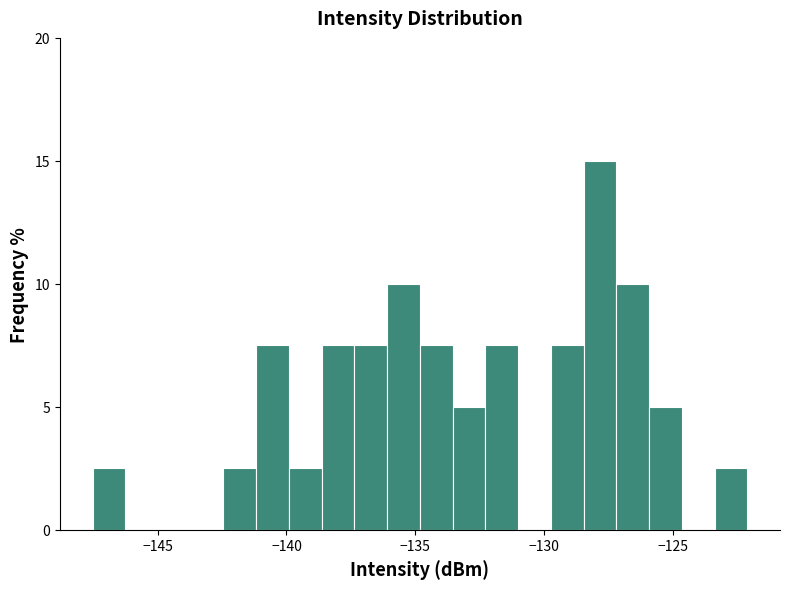

Read against the x-axis, roughly where is the centre of the tallest bar?

-128.0